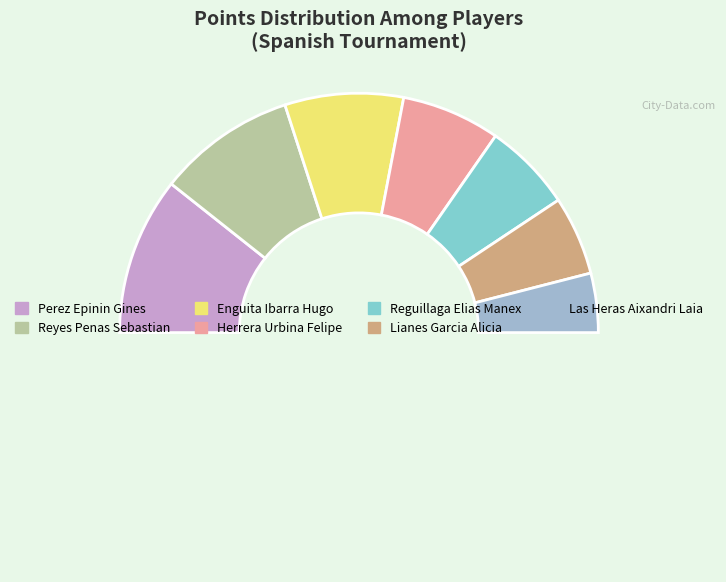

How many slices are in this pie chart?

8